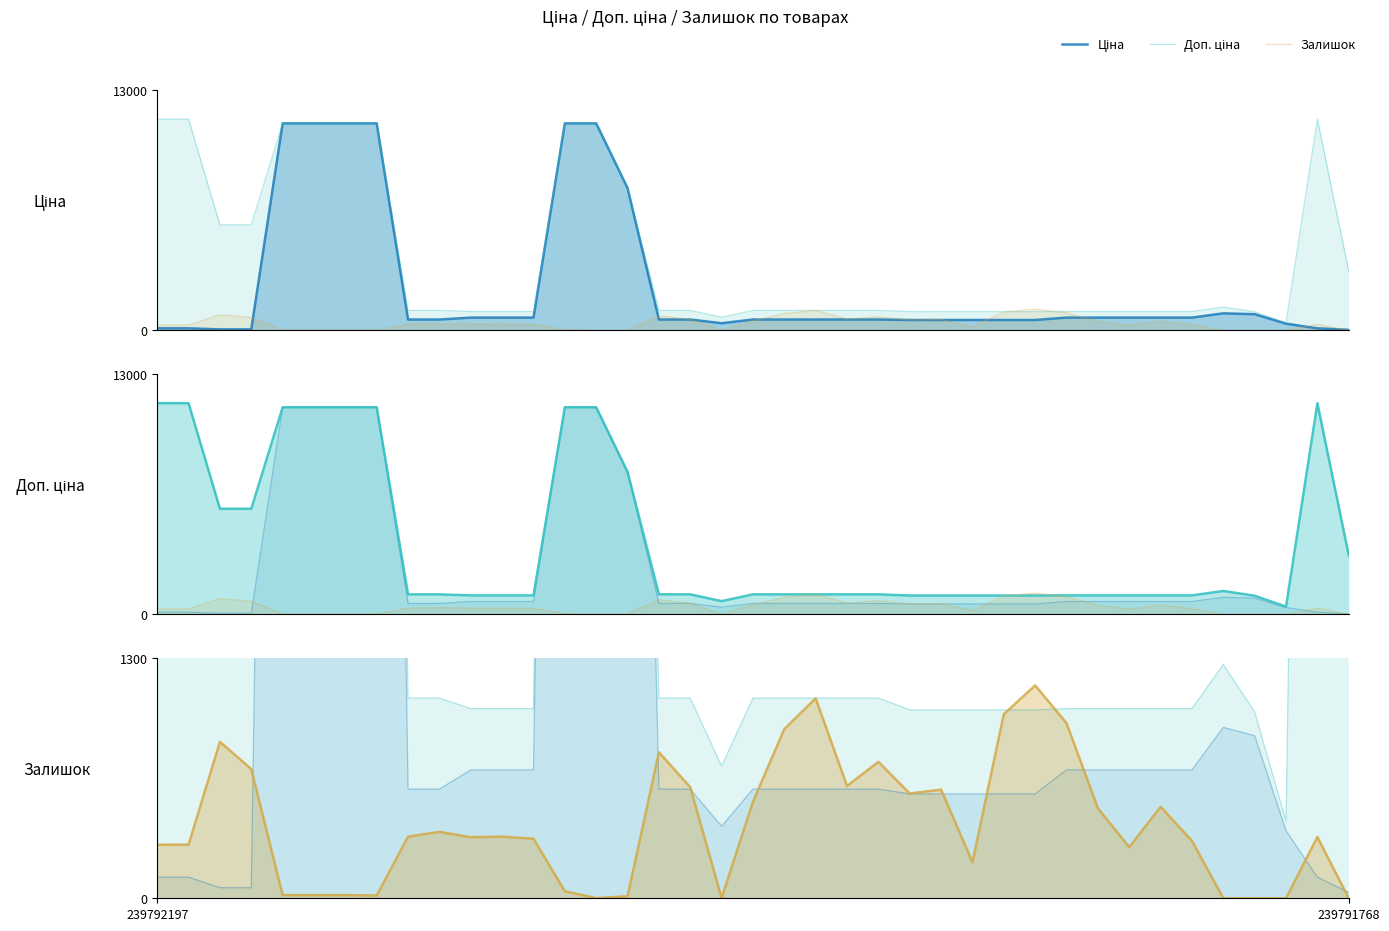

What is the difference between the maximum and second lowest values in the Залишок series?

1150.0